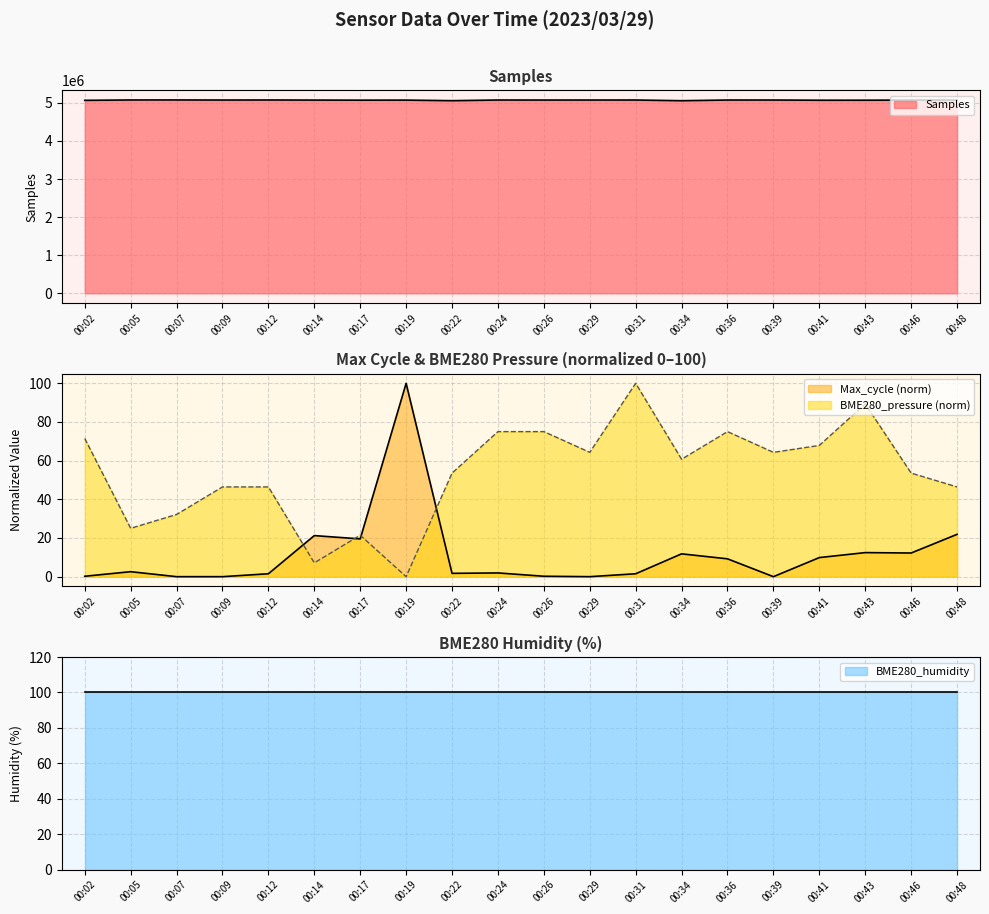

At how many categories does at least one series exceed 188161?

20